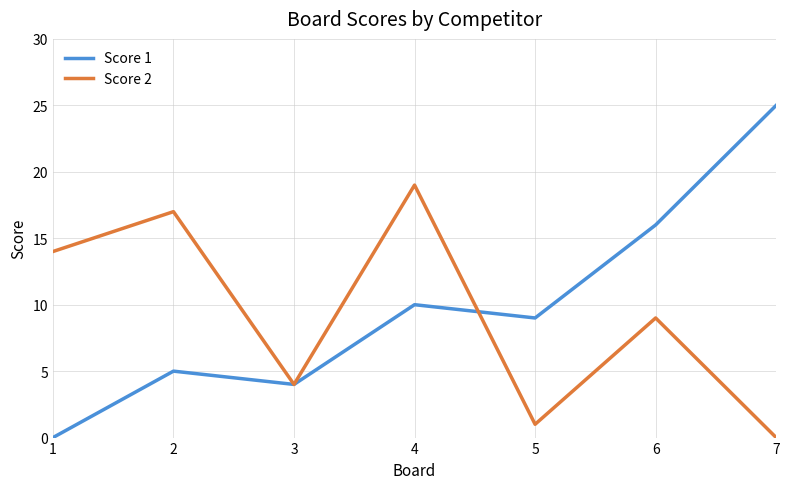

The Score 1 series shows 10 at 6. True or false?

False